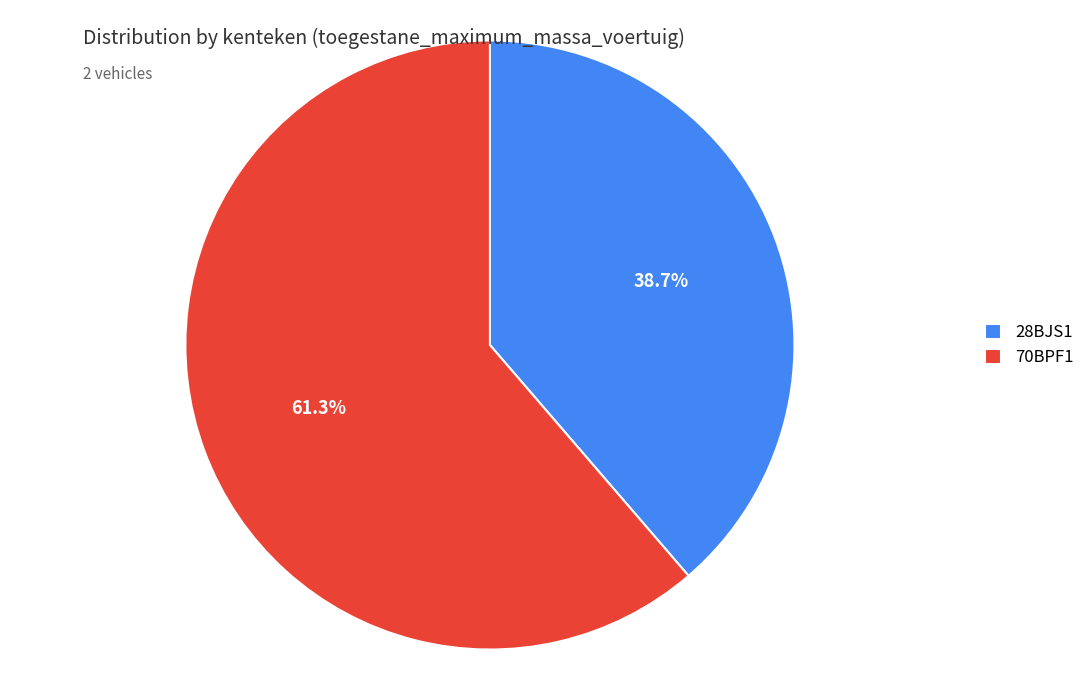

How many slices are in this pie chart?

2